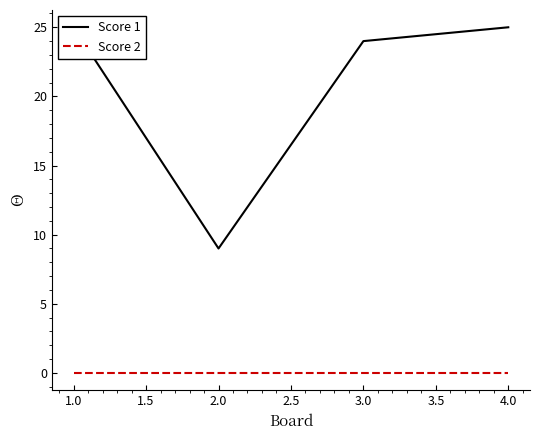

True or false: Score 1 and Score 2 cross at least once.

False